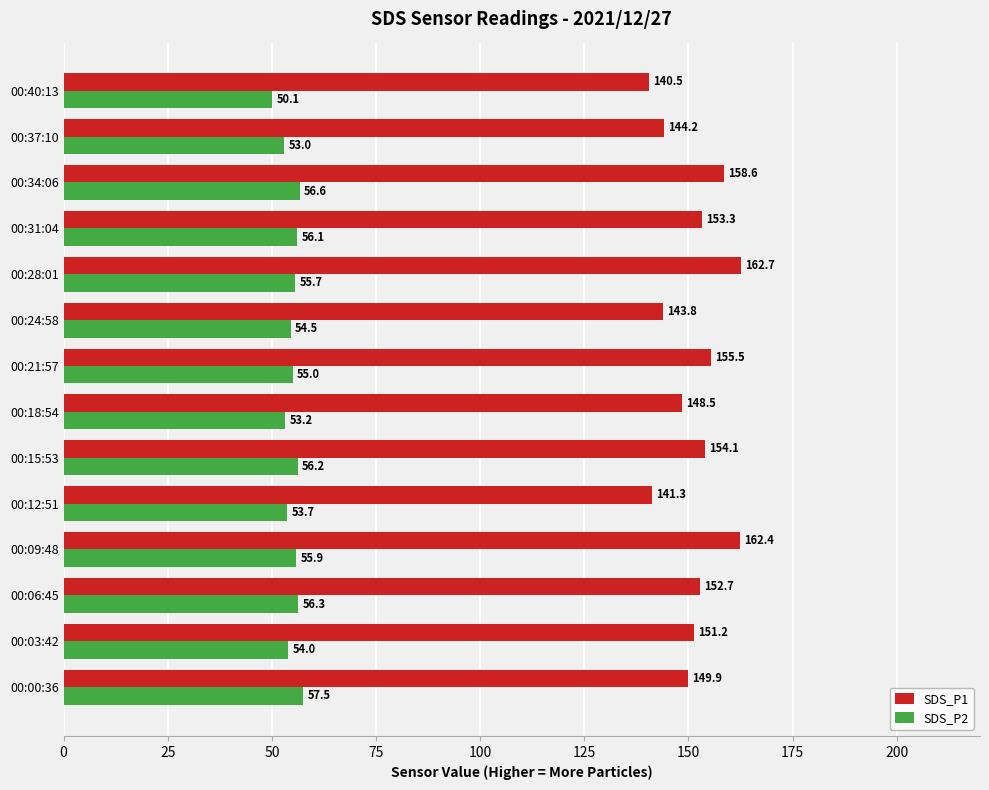

Which series has the largest range (max minus min)?

SDS_P1